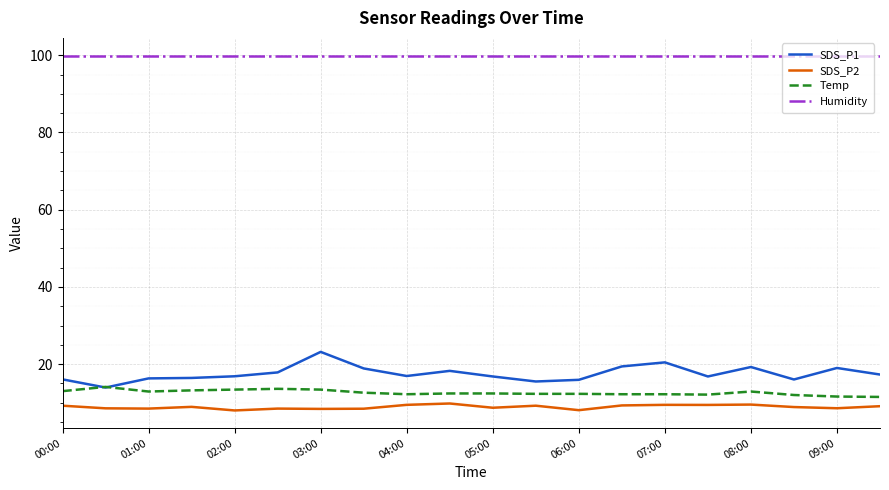

What is the average value of the SDS_P1 series?

17.6